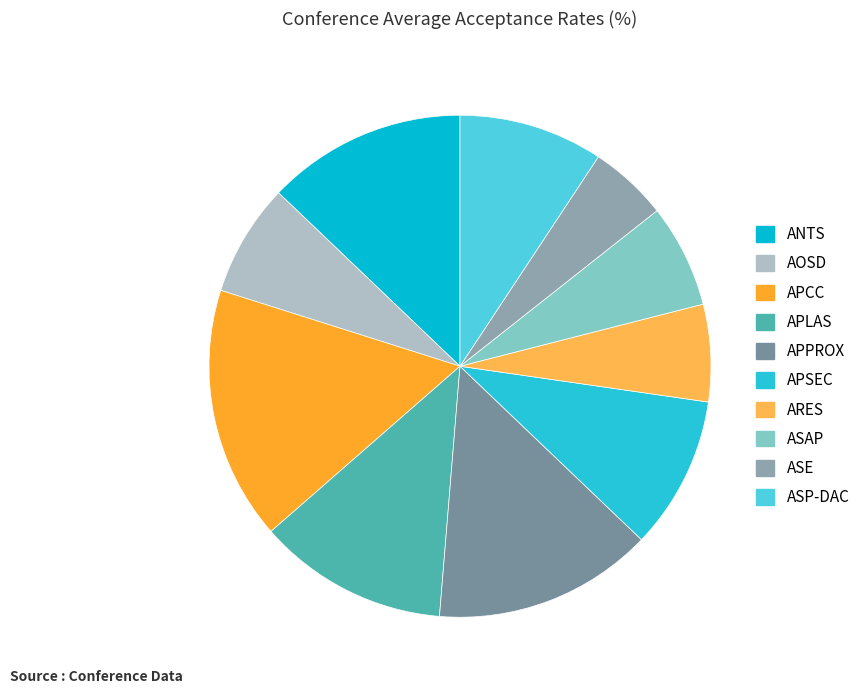

What percentage is the APCC slice, to the nearest percent?

16%